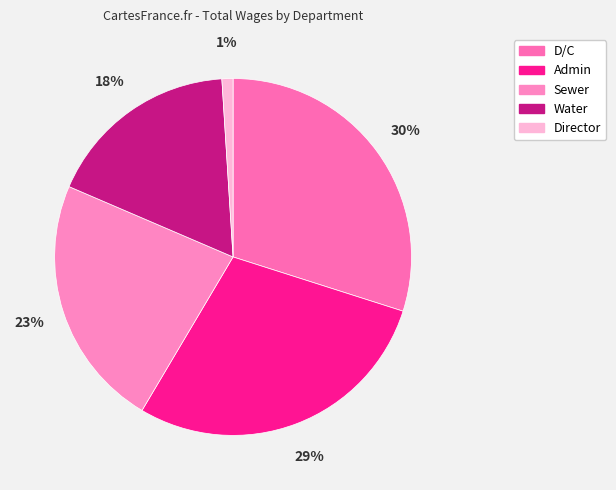

Approximately how many times larger is the value at Water compared to Admin?

0.6